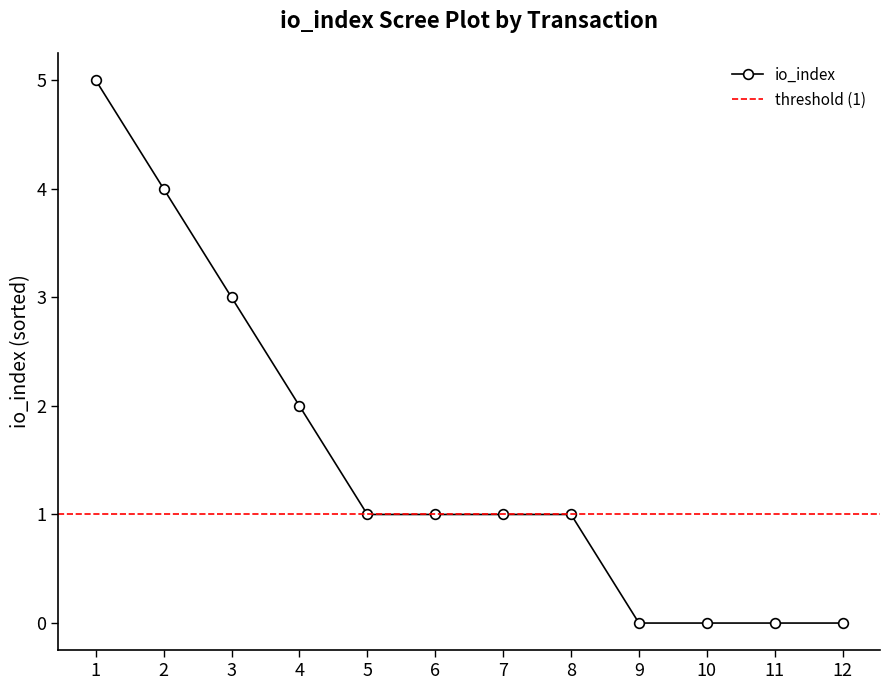

How many lines are shown in the chart?

1